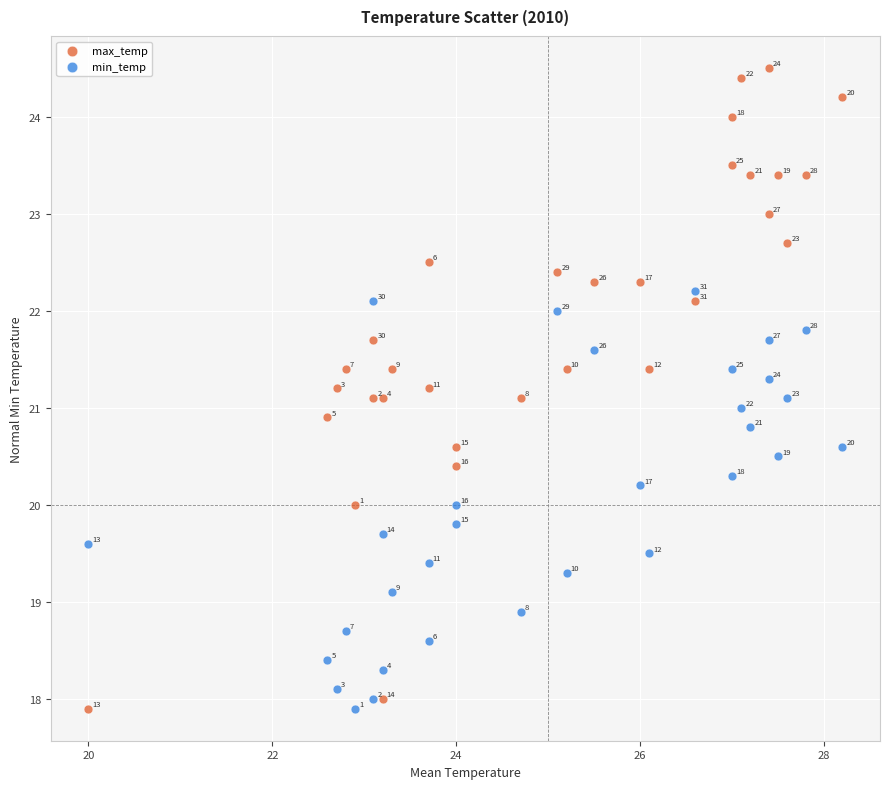

In the min_temp series, what Y value is closest to 20?

20.0